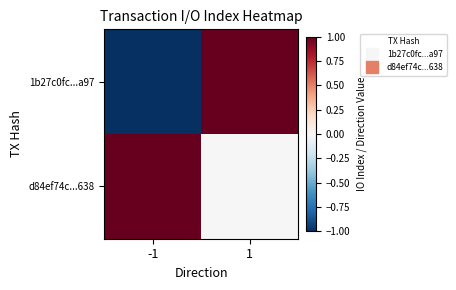

How many data points does each series have?

2